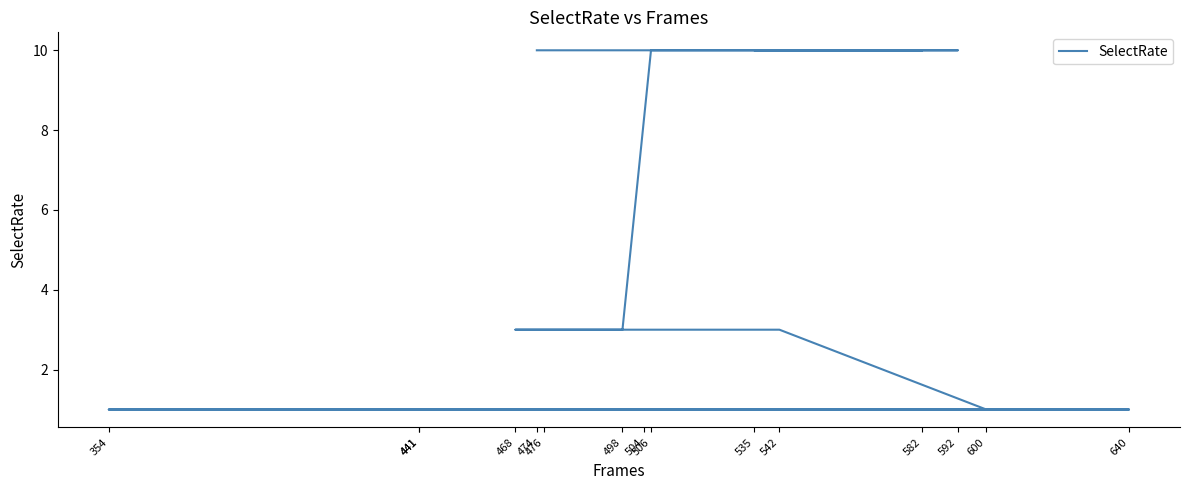

Is it true that the value at 354 is 1?

False